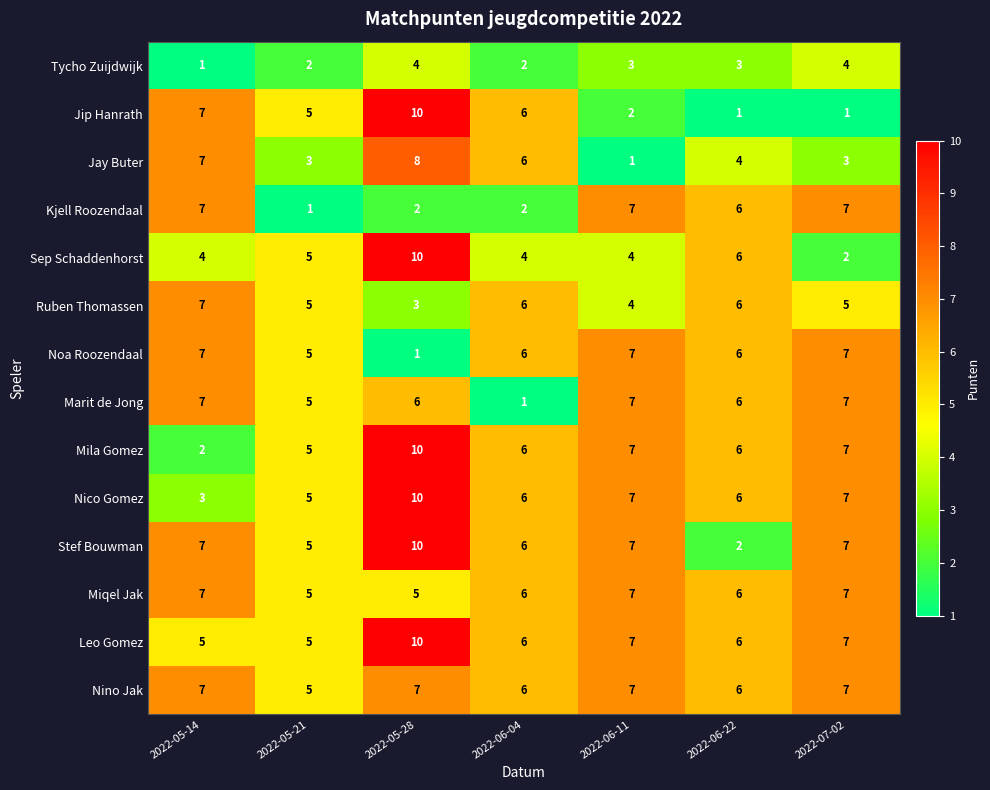

Where does the Noa Roozendaal series first go above 6?

2022-05-14